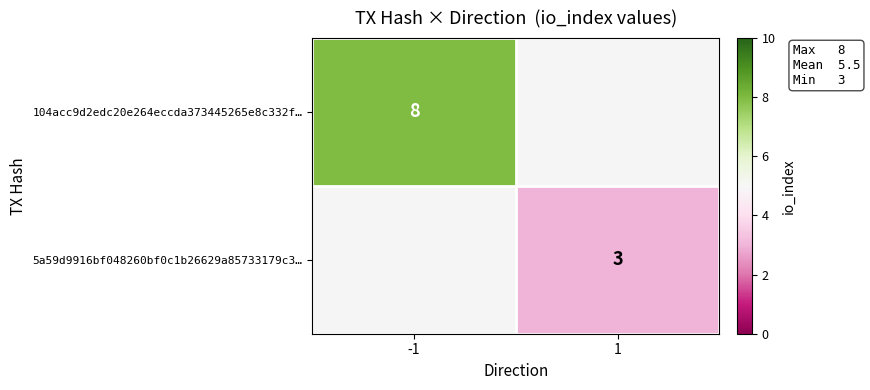

Is it true that 5a59d9916bf048260bf0c1b26629a85733179c3… equals 3 at 1?

True